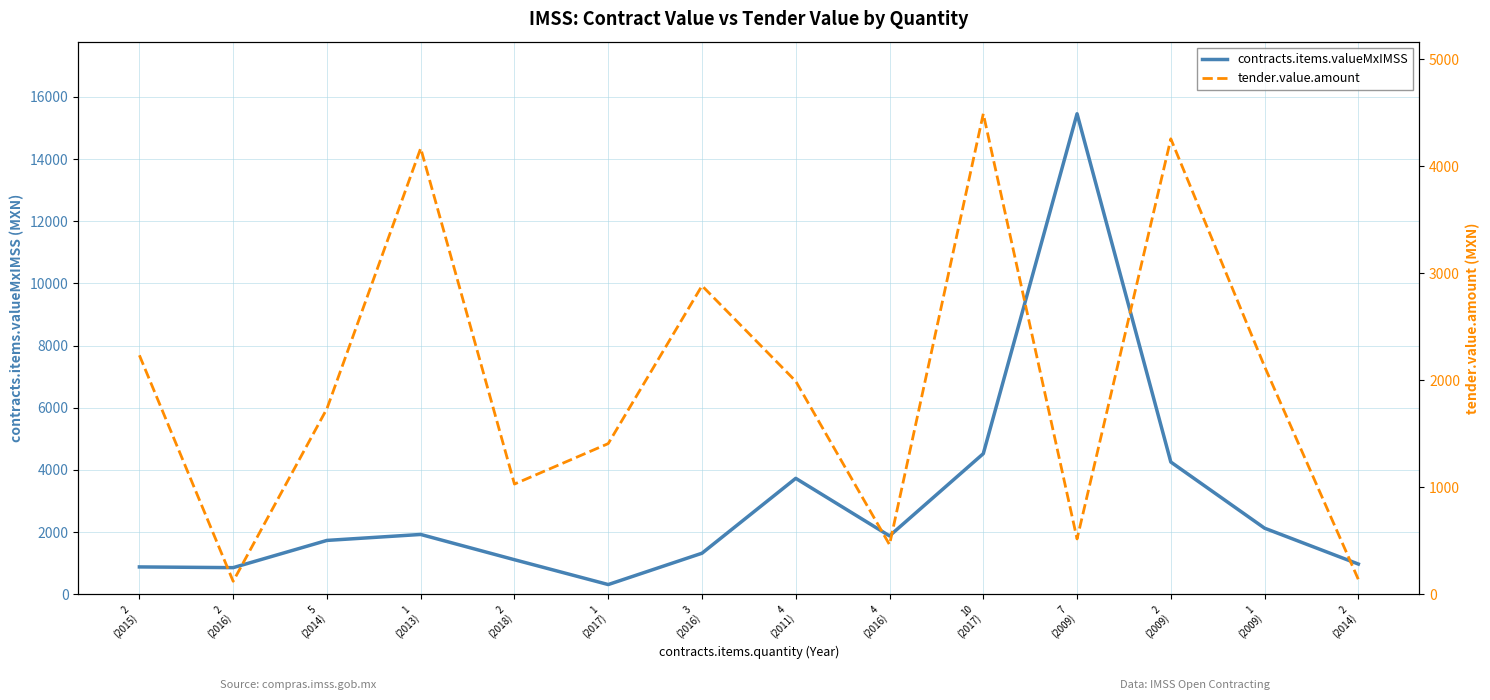

How many series are shown in this chart?

2